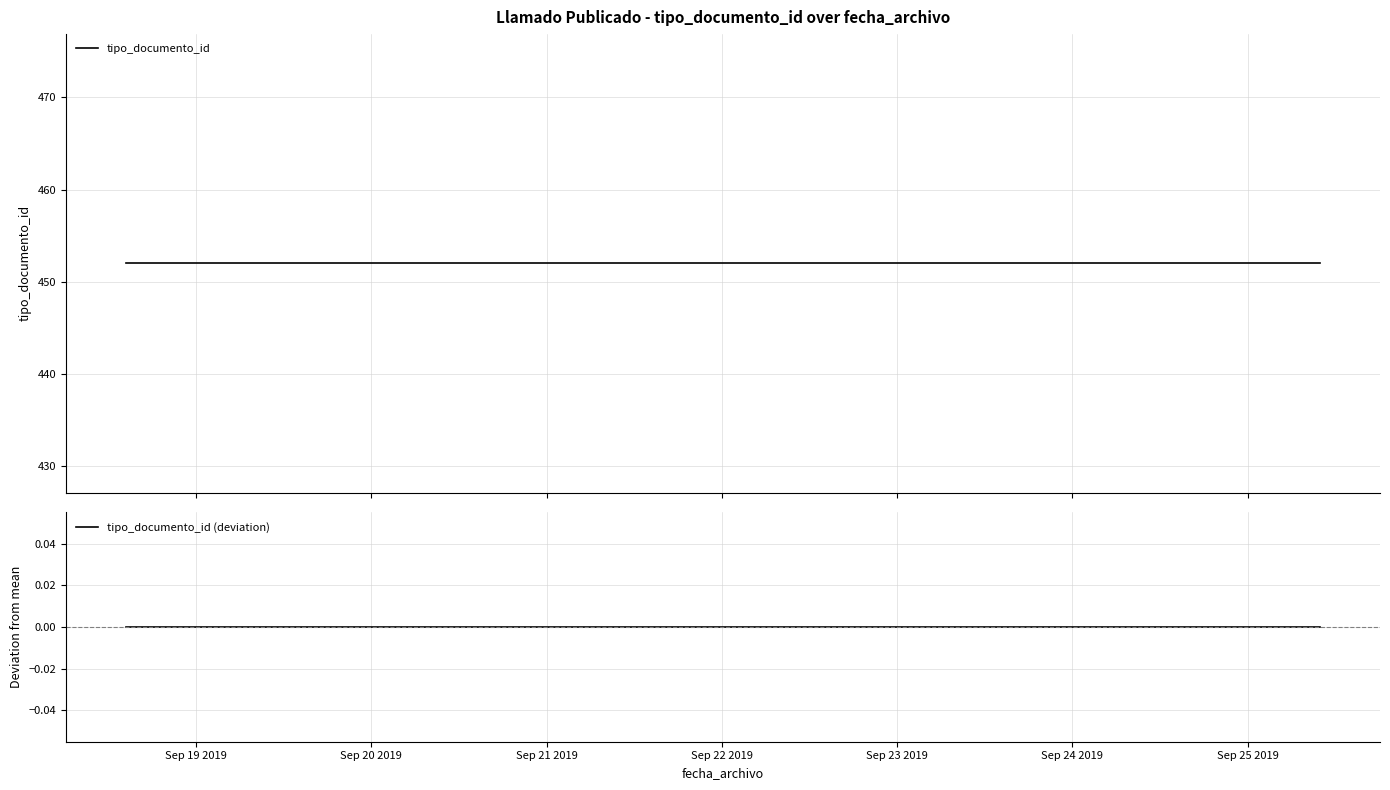

How many categories are shown in the chart?

3